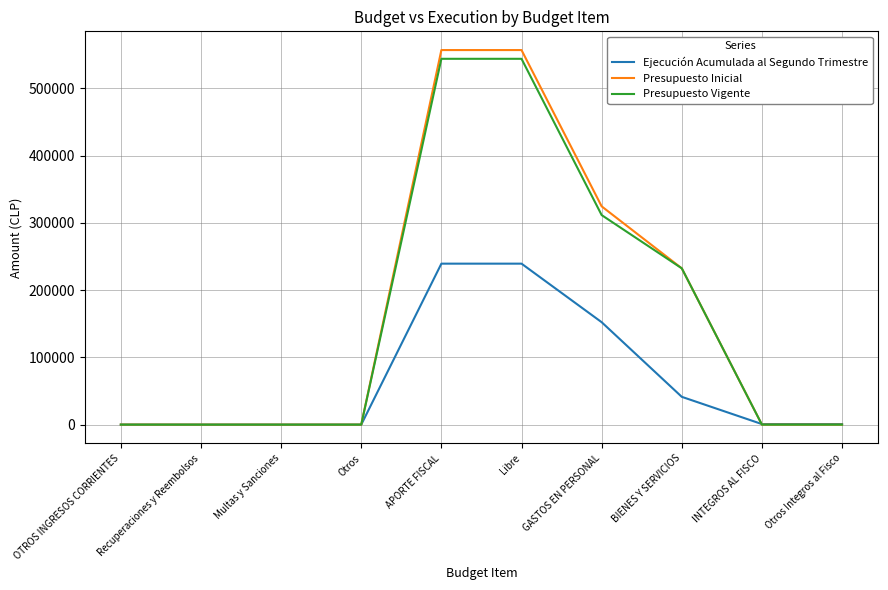

What is the difference between the highest and lowest values at GASTOS EN PERSONAL?

172321